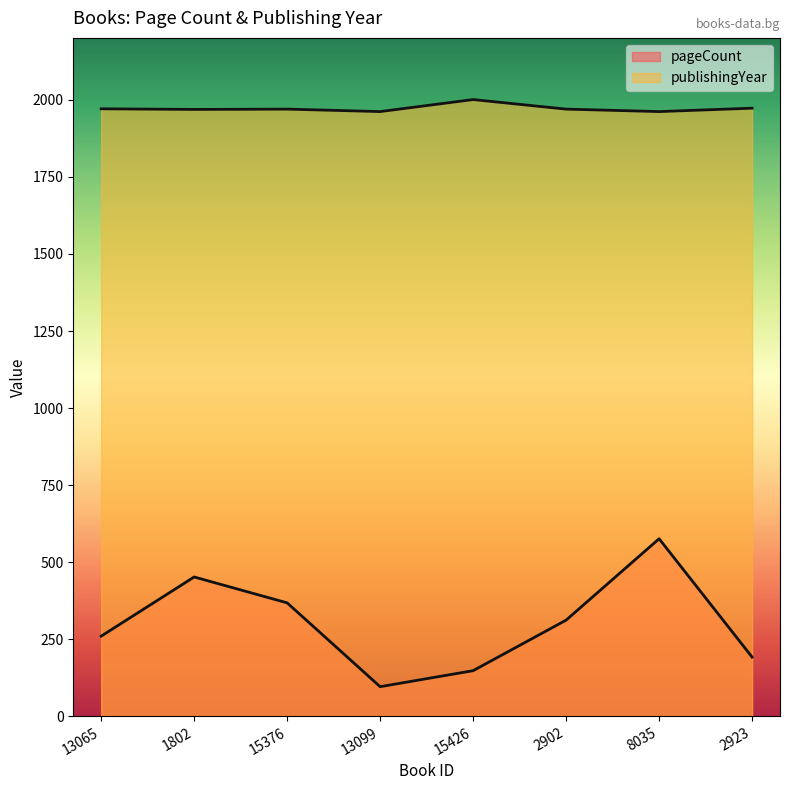

What value does the publishingYear series have at 1802, to the nearest 10?

1970